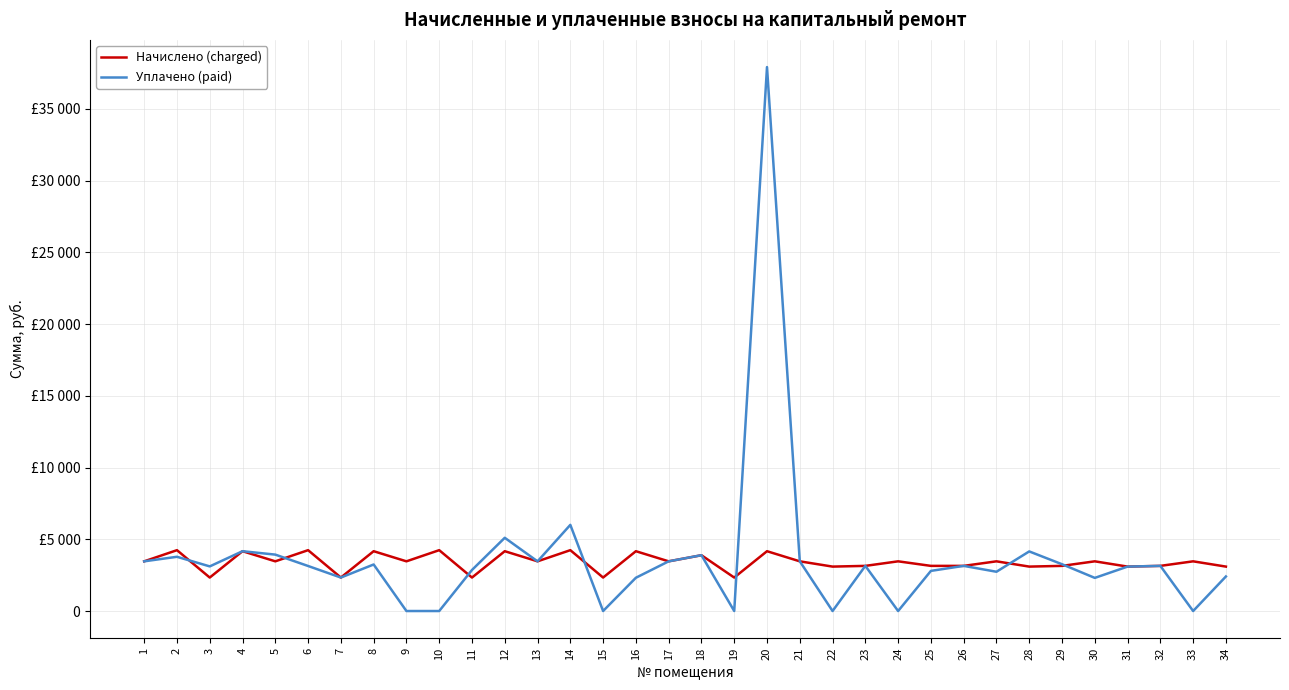

What is the value of the Уплачено (paid) point at the 26th from the left?

3146.4